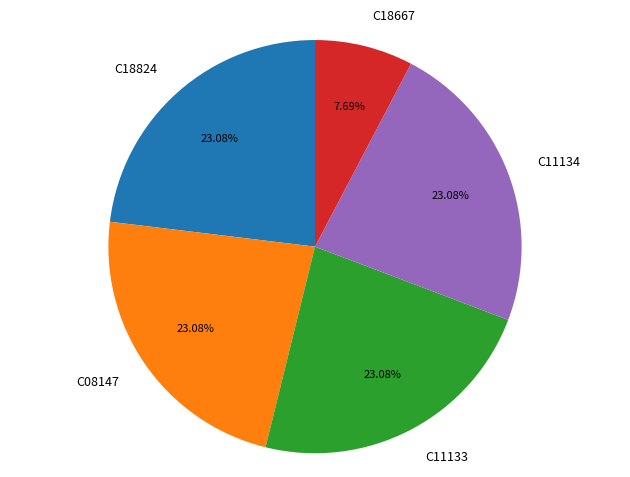

Which category has the smallest portion of the pie?

C18667